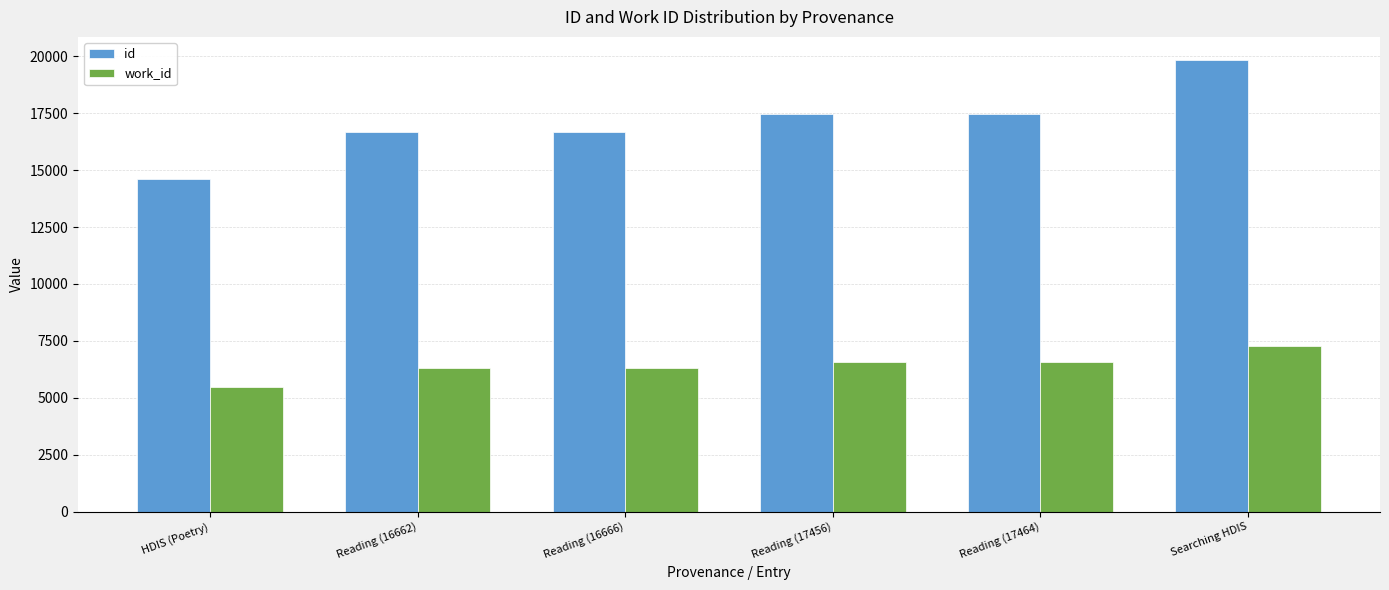

The value of work_id at HDIS (Poetry) is 8399. True or false?

False